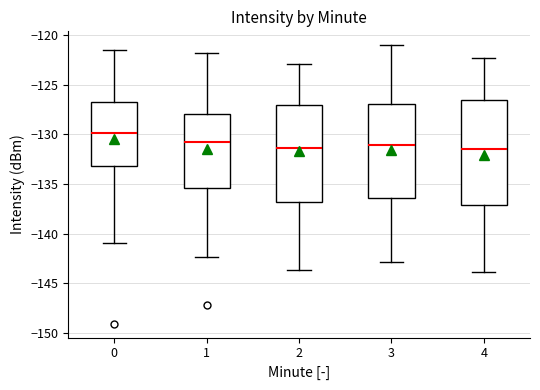

Which box is the tallest, from its lower edge to its upper edge?

4